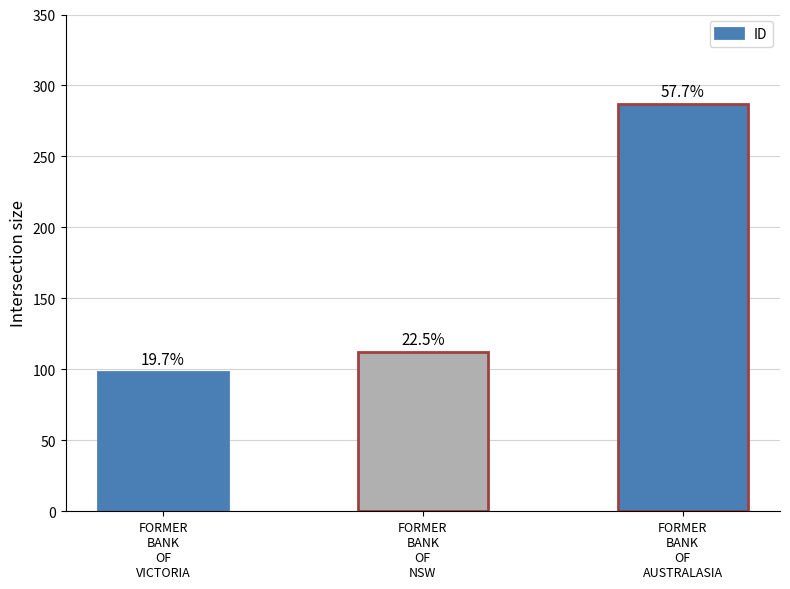

Between FORMER
BANK
OF
VICTORIA and FORMER
BANK
OF
NSW, which is larger?

FORMER
BANK
OF
NSW